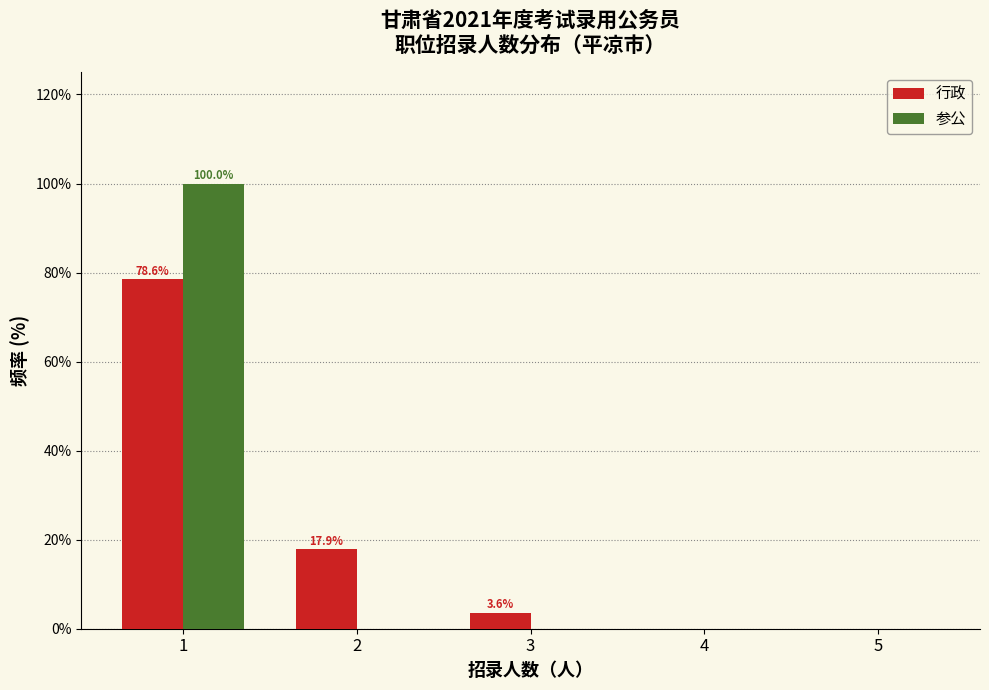

In the 行政 series, which range on the x-axis has the tallest bar?

0.5 to 1.5